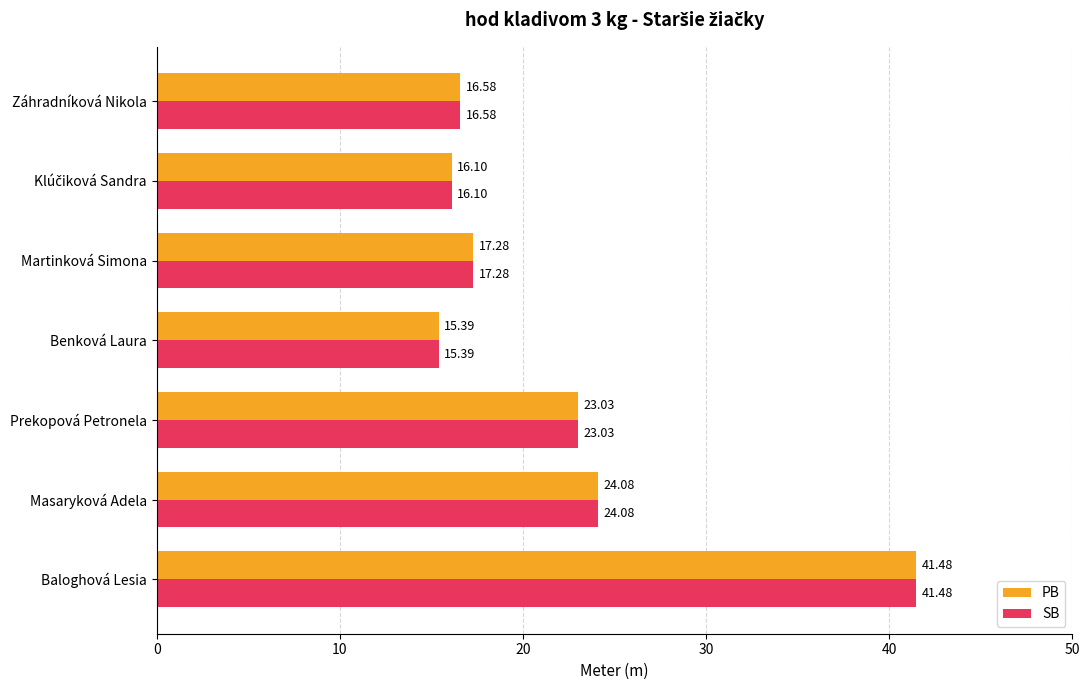

At how many categories does at least one series exceed 23?

3